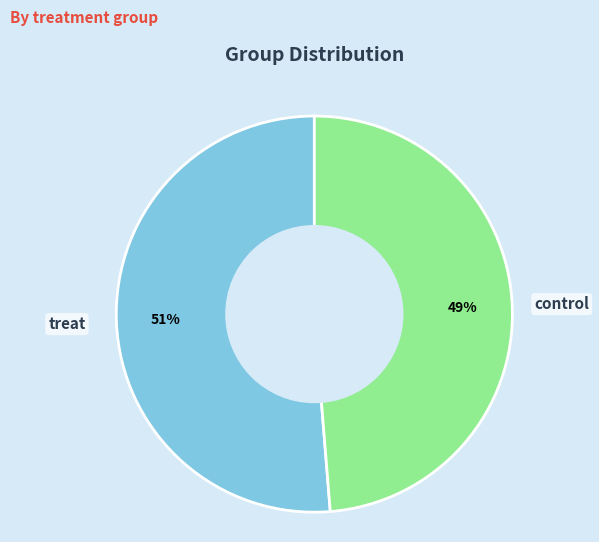

Is there any slice that represents more than half of the pie?

Yes